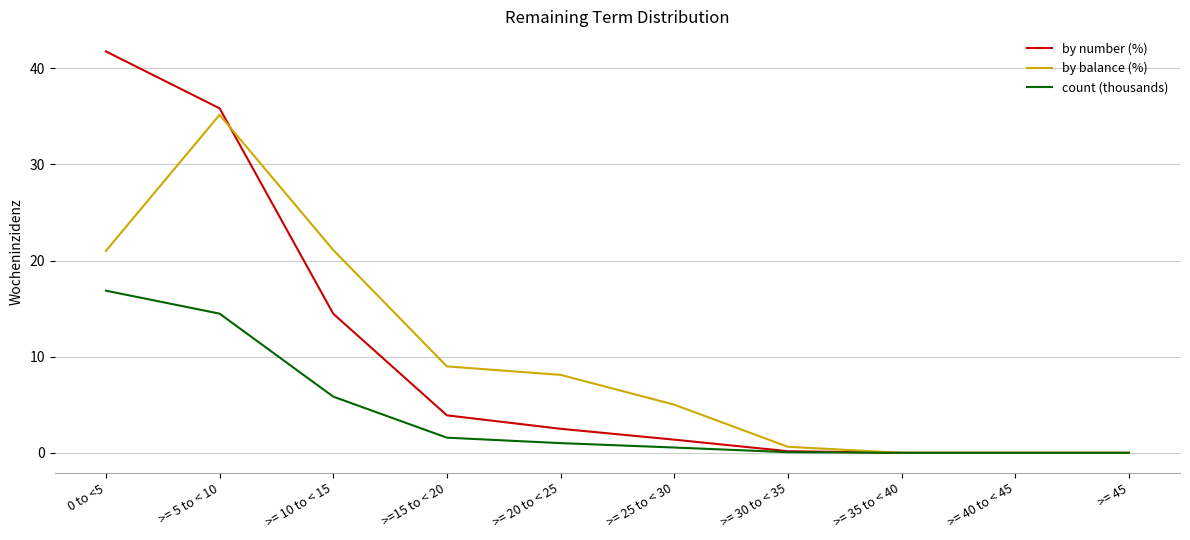

Is it true that count (thousands) equals 14.5 at >= 5 to < 10?

True